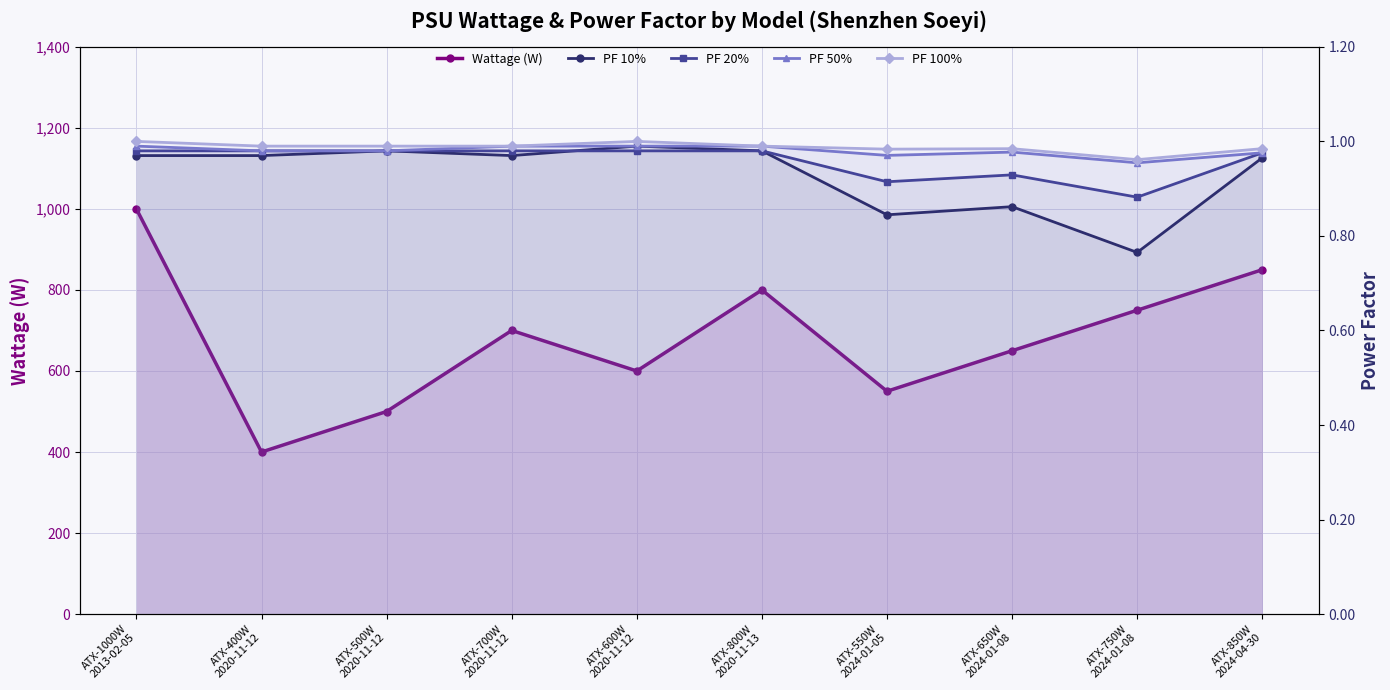

At which label does PF 100% reach its minimum?

ATX-750W
2024-01-08